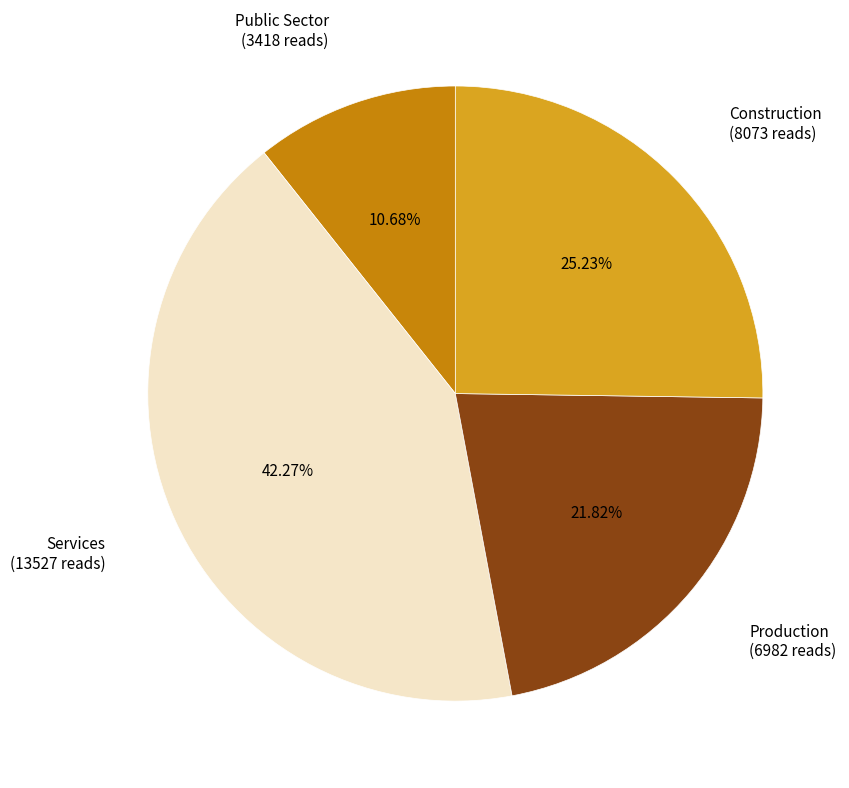

Does any single category account for the majority?

No